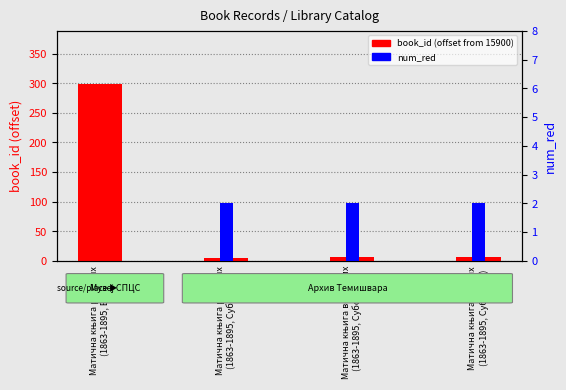

How many values in num_red are above zero?

3